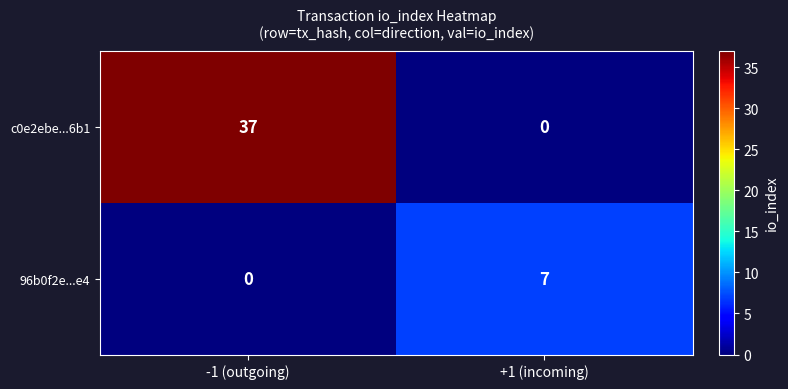

Rank the series by their maximum value, from highest to lowest.

c0e2ebe...6b1, 96b0f2e...e4